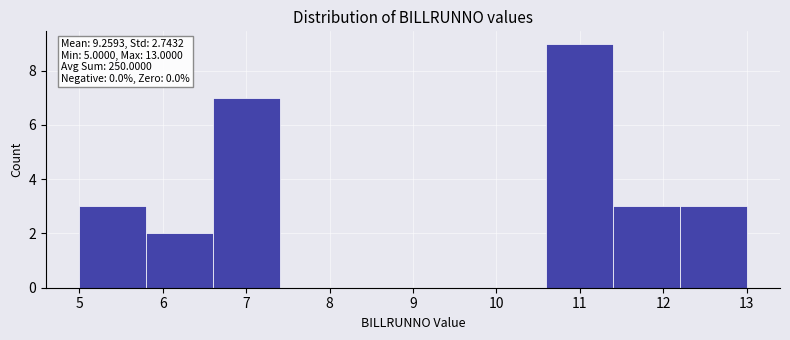

Which range on the x-axis has the tallest bar?

10.6 to 11.4